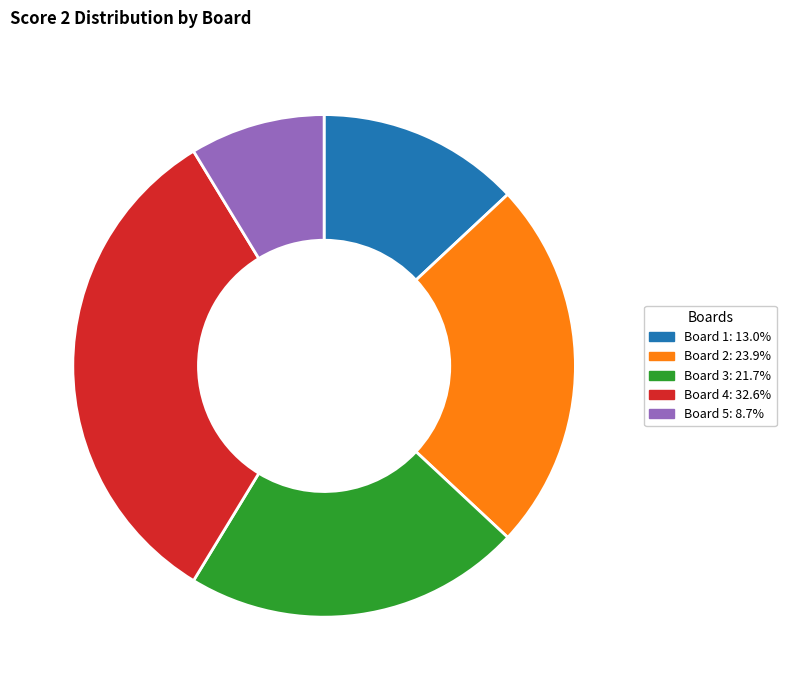

Count the number of slices in the pie.

5